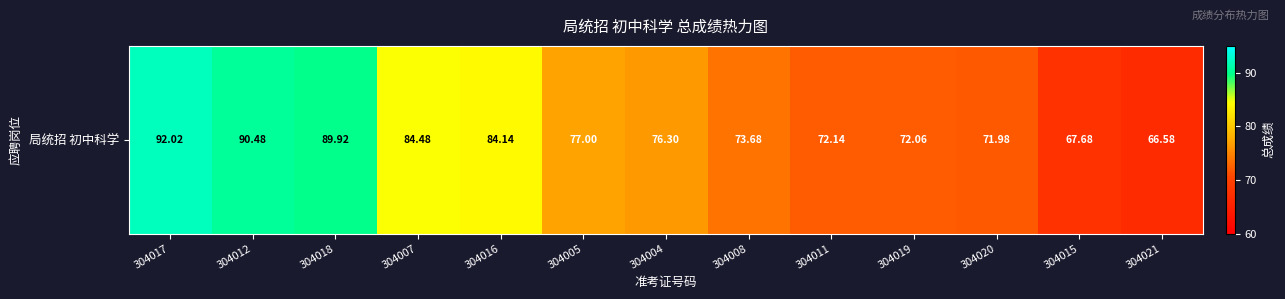

What is the difference between the second highest and second lowest values?

22.8